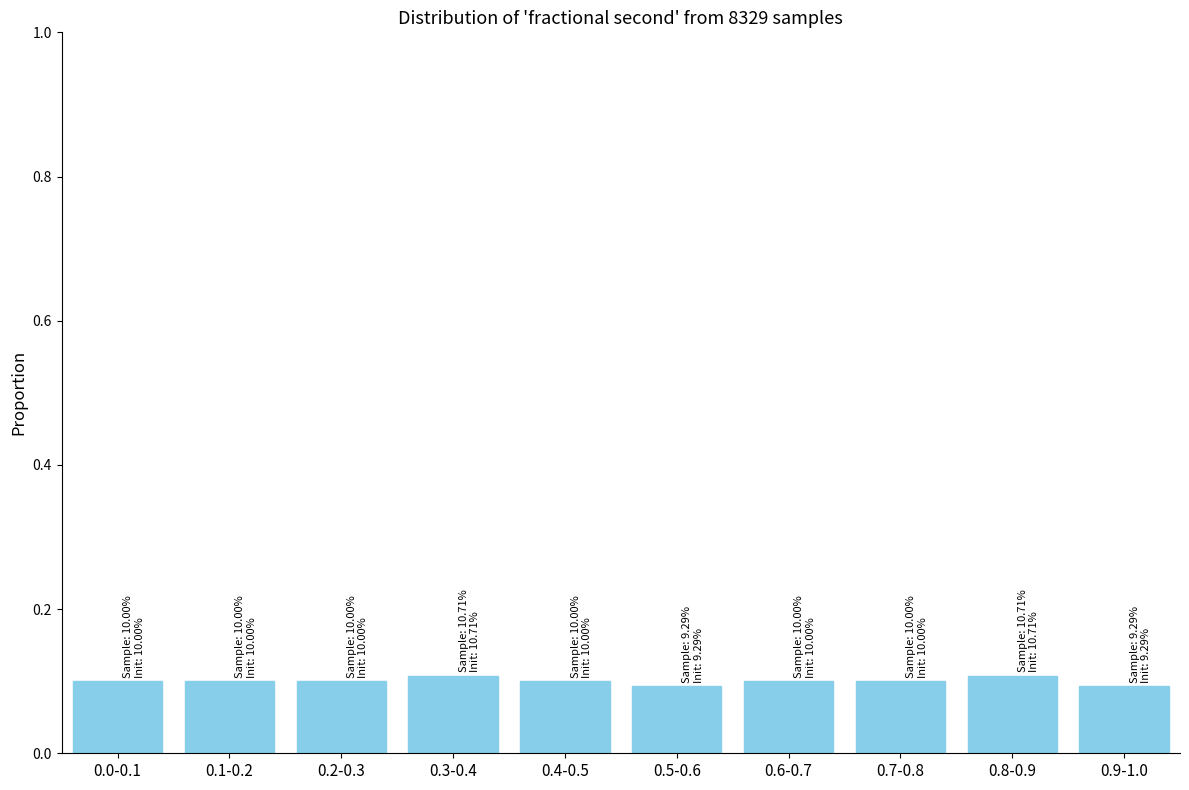

Reading right to left, what are all the values shown in this chart?

0.9-1.0=0.1	0.8-0.9=0.1	0.7-0.8=0.1	0.6-0.7=0.1	0.5-0.6=0.1	0.4-0.5=0.1	0.3-0.4=0.1	0.2-0.3=0.1	0.1-0.2=0.1	0.0-0.1=0.1